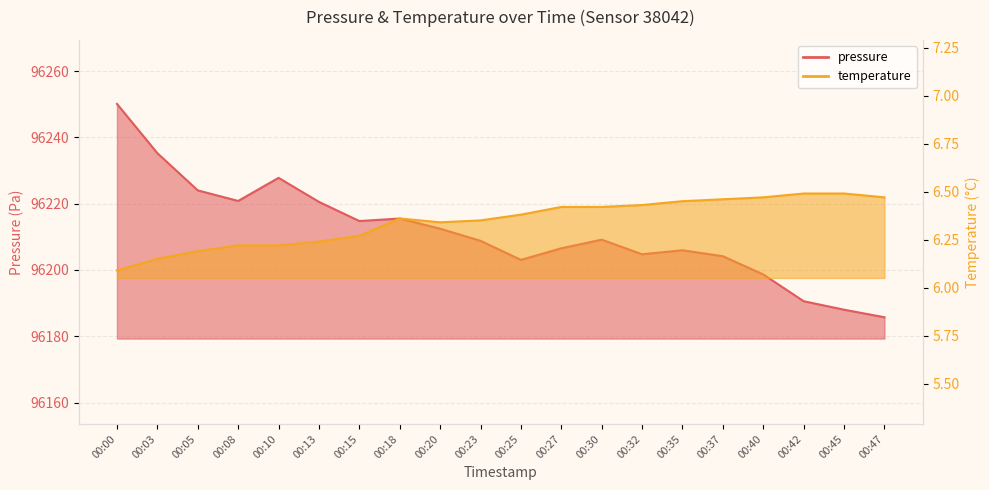

Which series has the largest total across all categories?

pressure